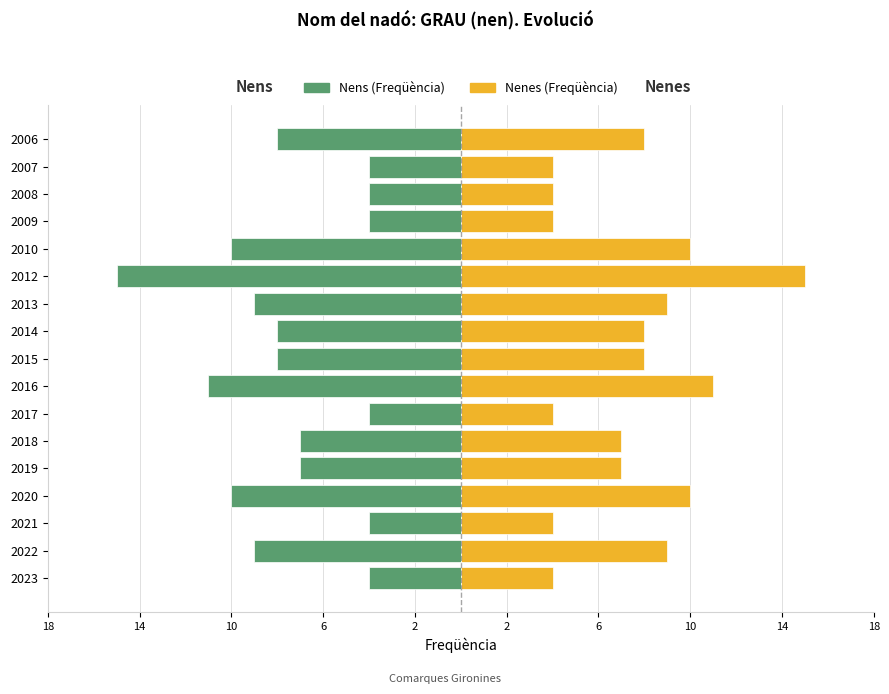

List the series in order of their peak value, highest first.

Freqüència (nenes), Freqüència (nens)